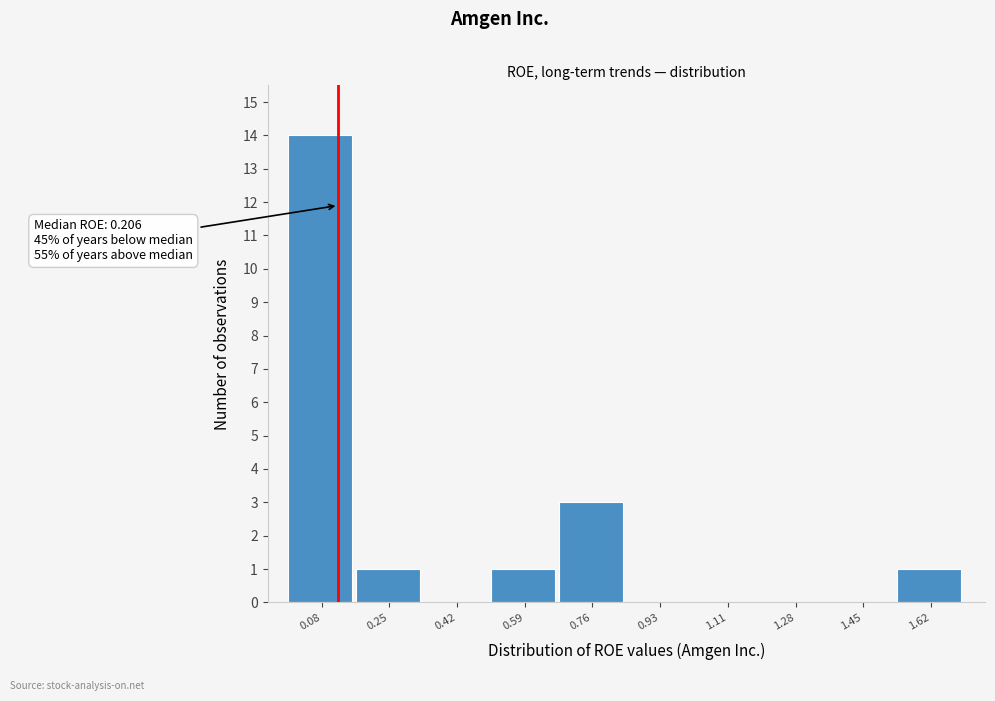

Reading left to right, list all the values displayed in this chart.

0.08=14	0.25=1	0.42=0	0.59=1	0.76=3	0.93=0	1.11=0	1.28=0	1.45=0	1.62=1